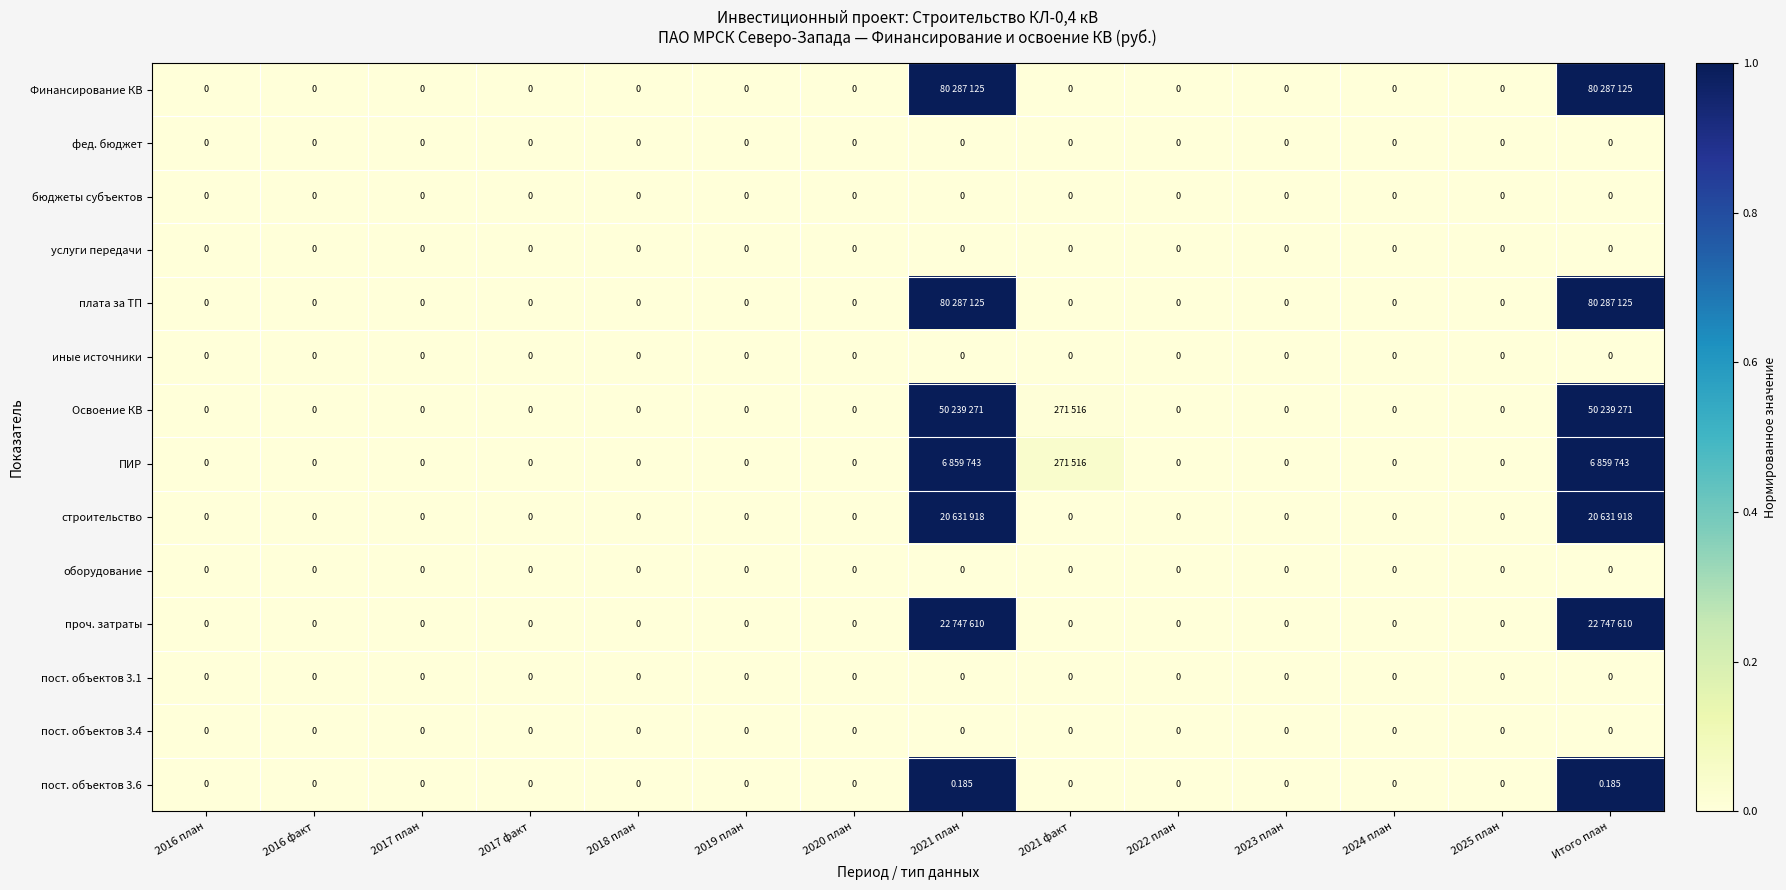

Which series has the widest spread of values?

Финансирование КВ